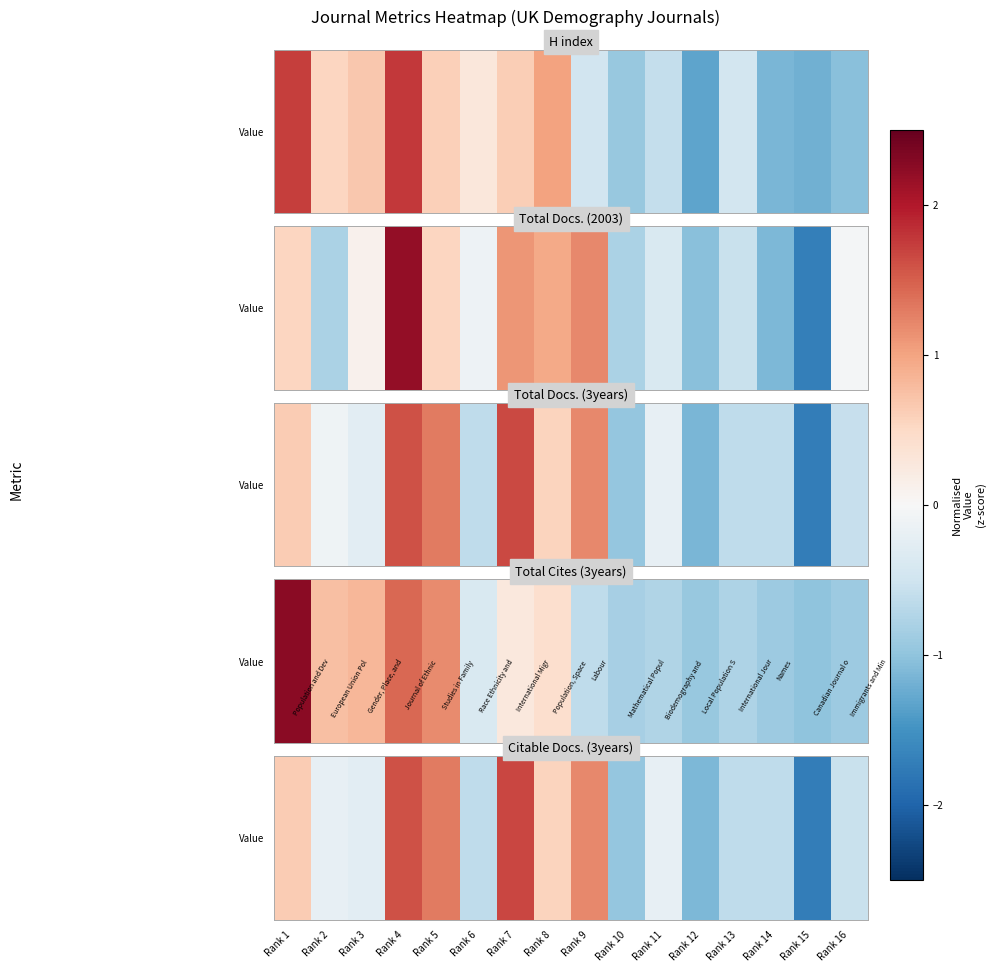

Rank the categories by value from lowest to highest.

Rank 15, Rank 12, Rank 10, Rank 6, Rank 13, Rank 14, Rank 16, Rank 3, Rank 2, Rank 11, Rank 8, Rank 1, Rank 9, Rank 5, Rank 4, Rank 7